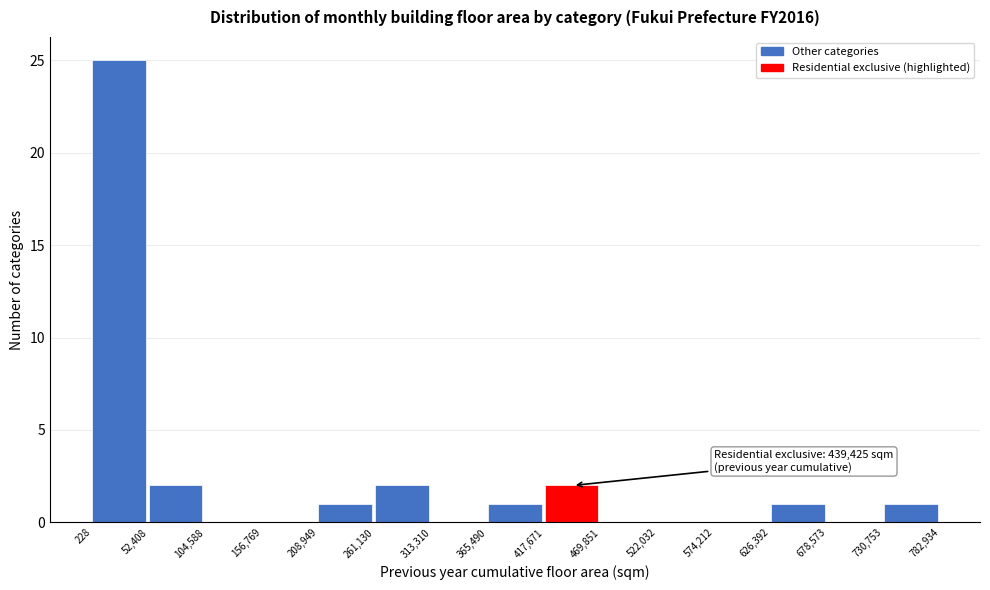

Which range on the x-axis has the tallest bar?

228 to 52,408